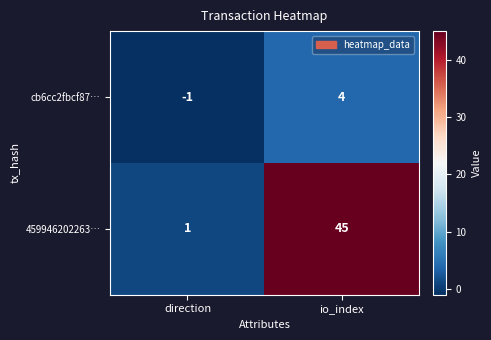

Reading left to right, what are all the values shown in this chart?

cb6cc2fbcf87…: -1	4
459946202263…: 1	45